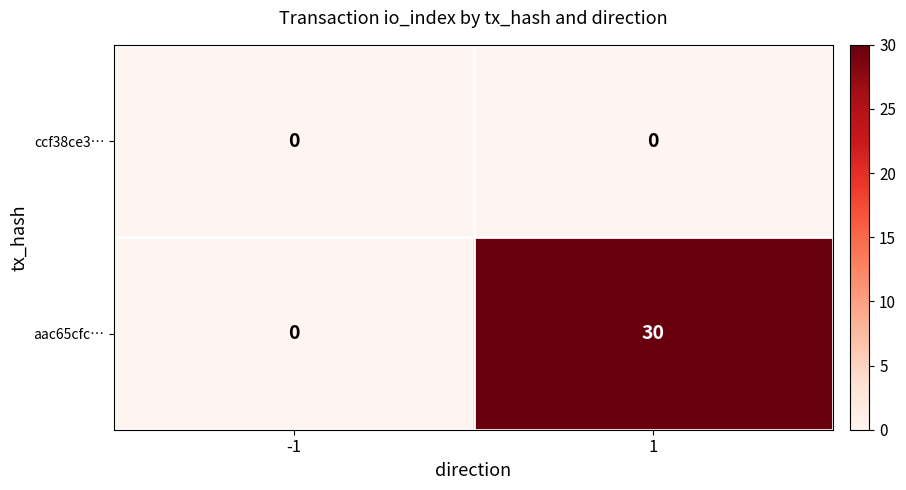

The value of aac65cfc… at 1 is 30. True or false?

True